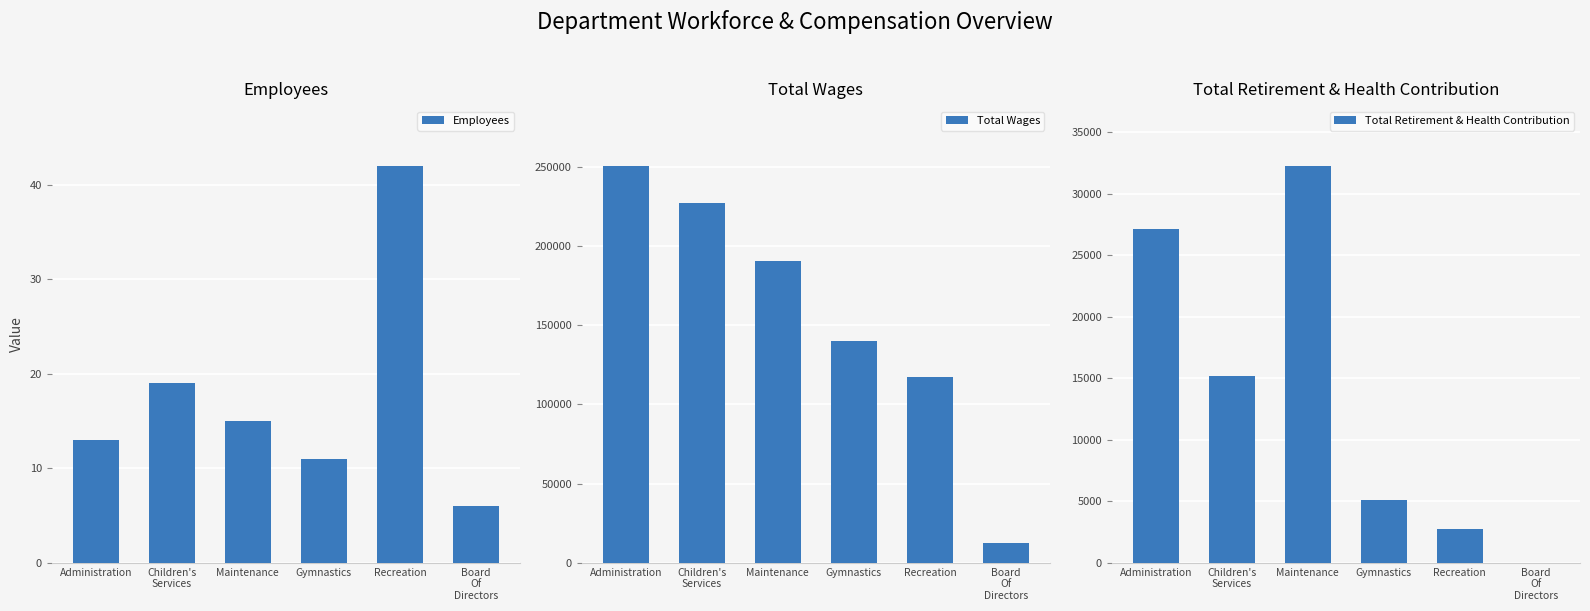

The Total Retirement & Health Contribution series shows 4582.6 at Children's
Services. True or false?

False